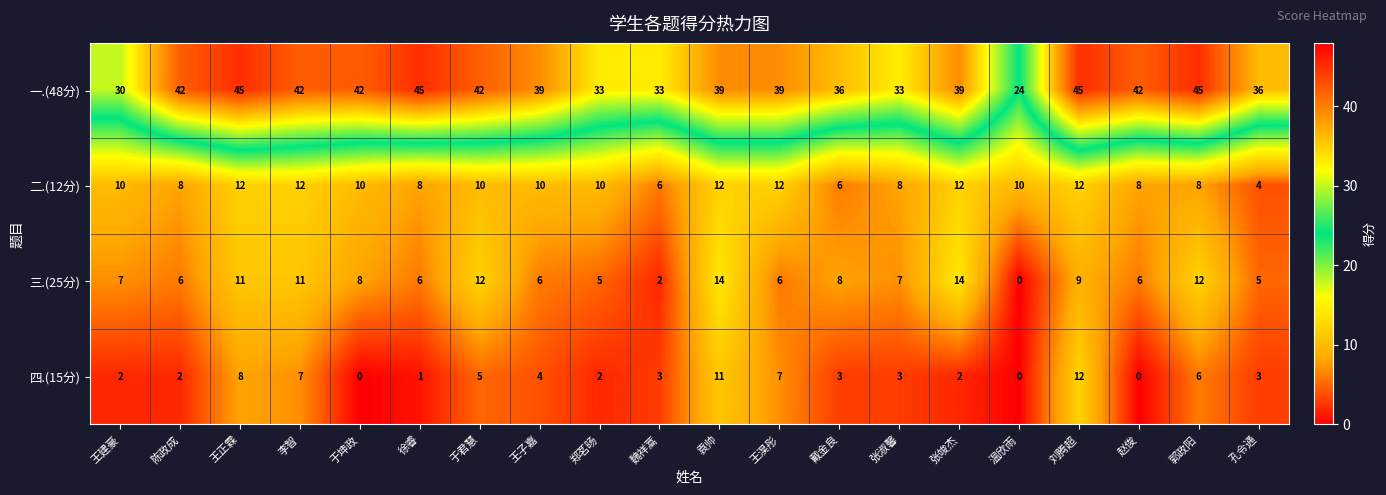

Count the number of categories in the chart.

20